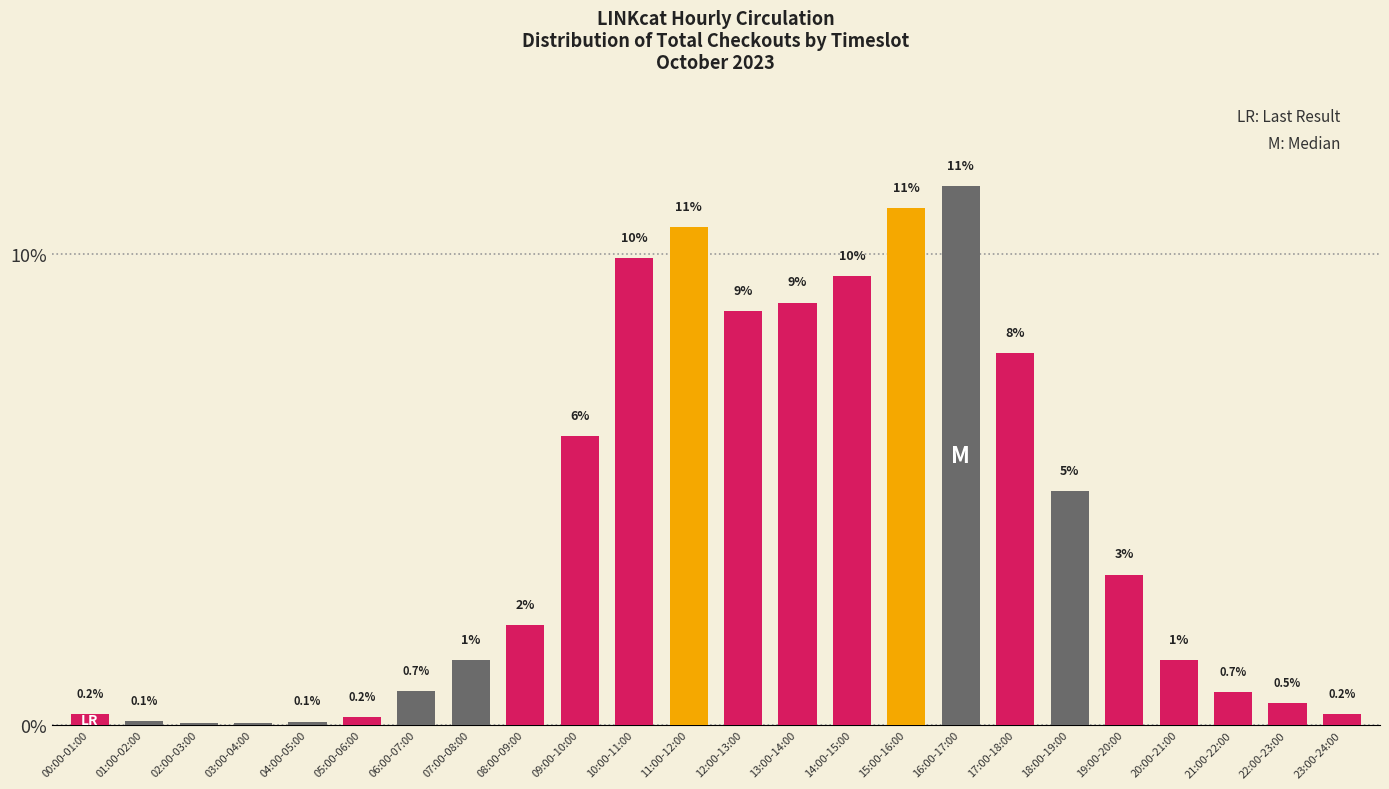

At which label is the value closest to 5?

18:00-19:00